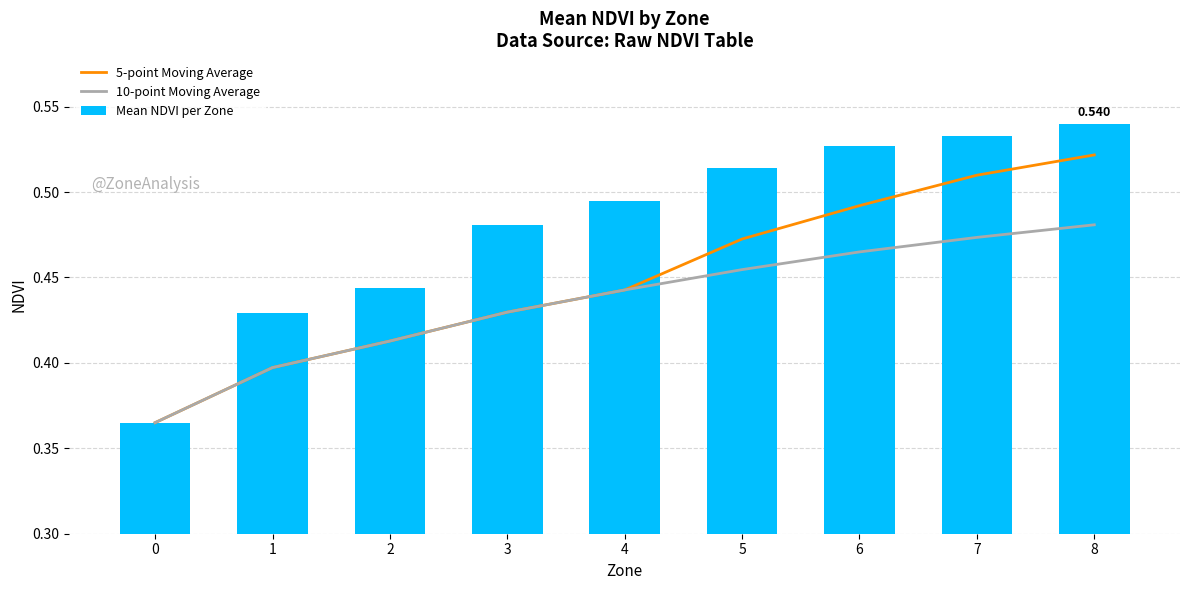

Reading left to right, extract all data points from this chart.

5-point Moving Average: 0=0.4	1=0.4	2=0.4	3=0.4	4=0.4	5=0.5	6=0.5	7=0.5	8=0.5
10-point Moving Average: 0=0.4	1=0.4	2=0.4	3=0.4	4=0.4	5=0.5	6=0.5	7=0.5	8=0.5
Mean NDVI per Zone: 0=0.4	1=0.4	2=0.4	3=0.5	4=0.5	5=0.5	6=0.5	7=0.5	8=0.5